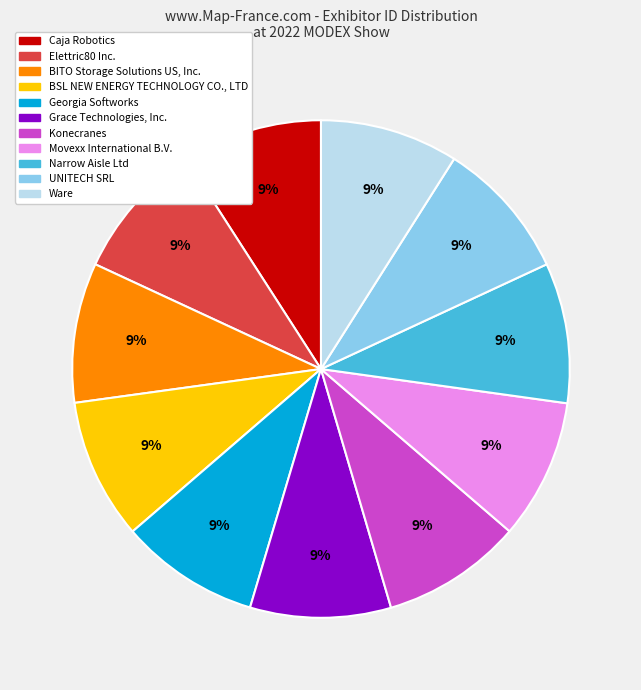

To the nearest percent, what portion does Konecranes represent?

9%